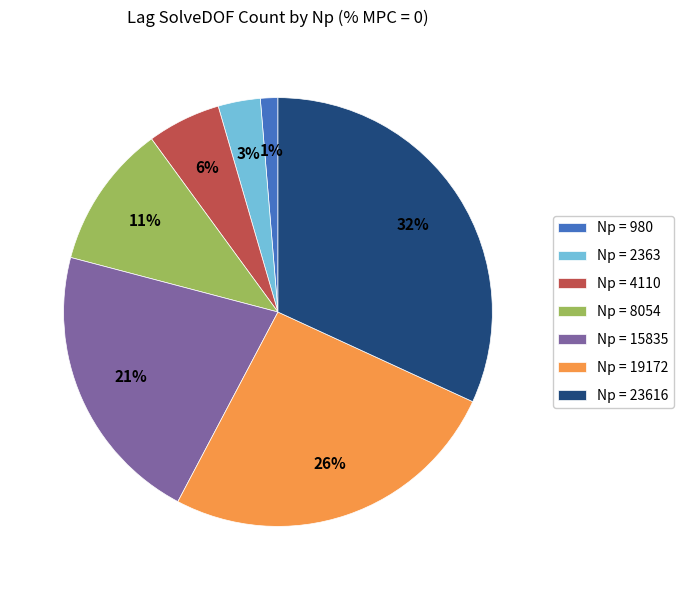

What percentage is the Np = 4110 slice, to the nearest percent?

6%